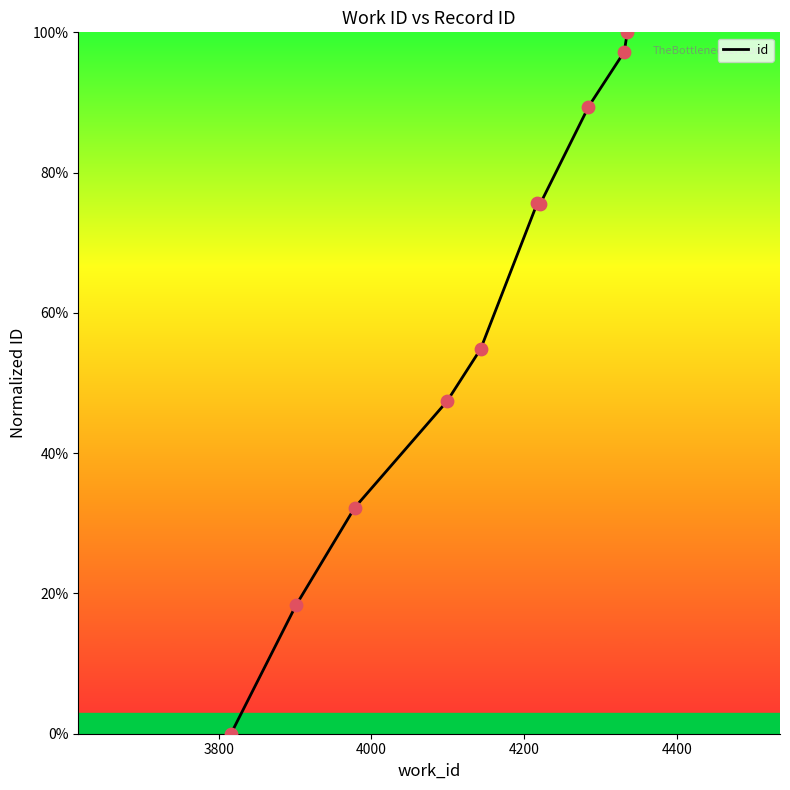

Which has a higher value, 3901 or 4099?

4099